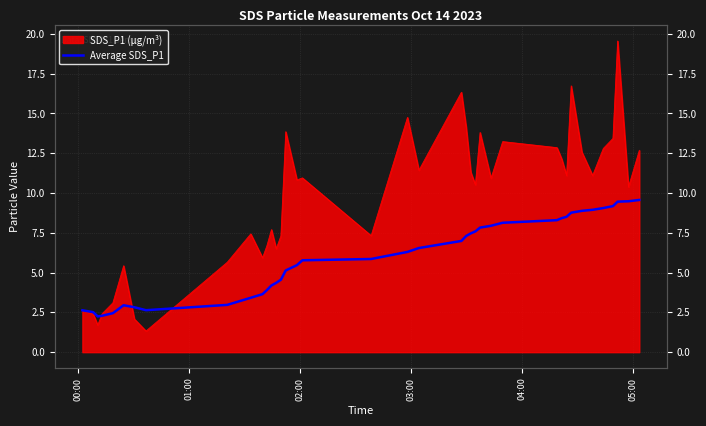

True or false: there are more than 1 points higher than both neighbors.

False